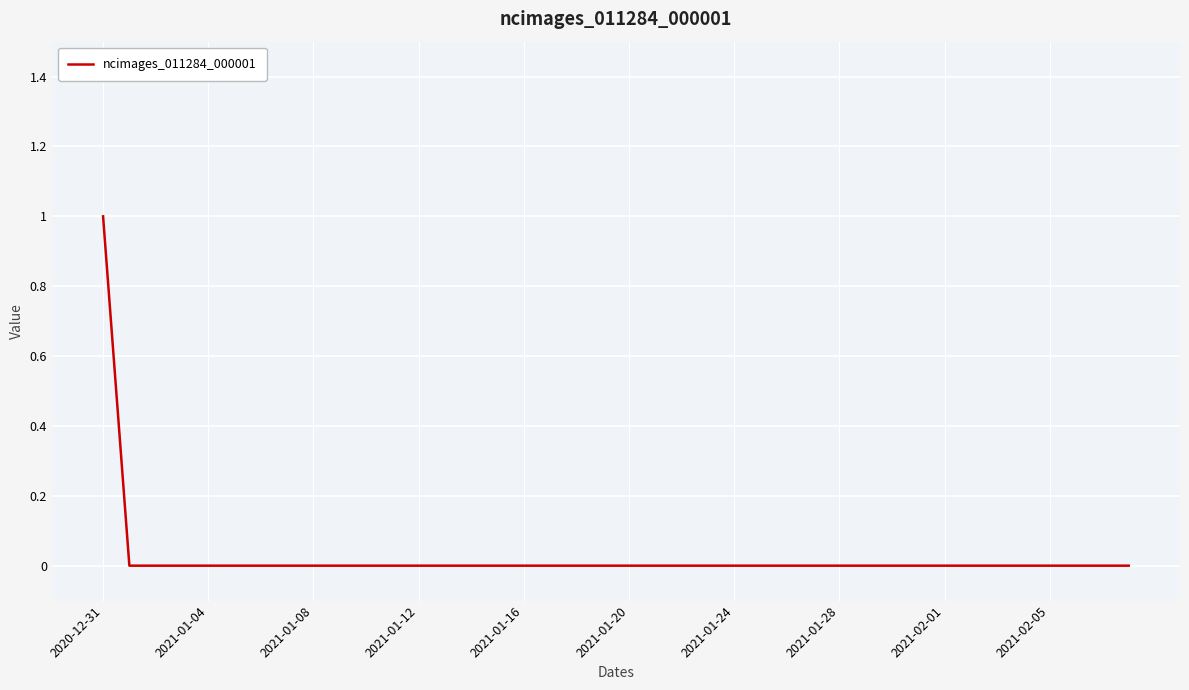

What is the sum of all values?

1